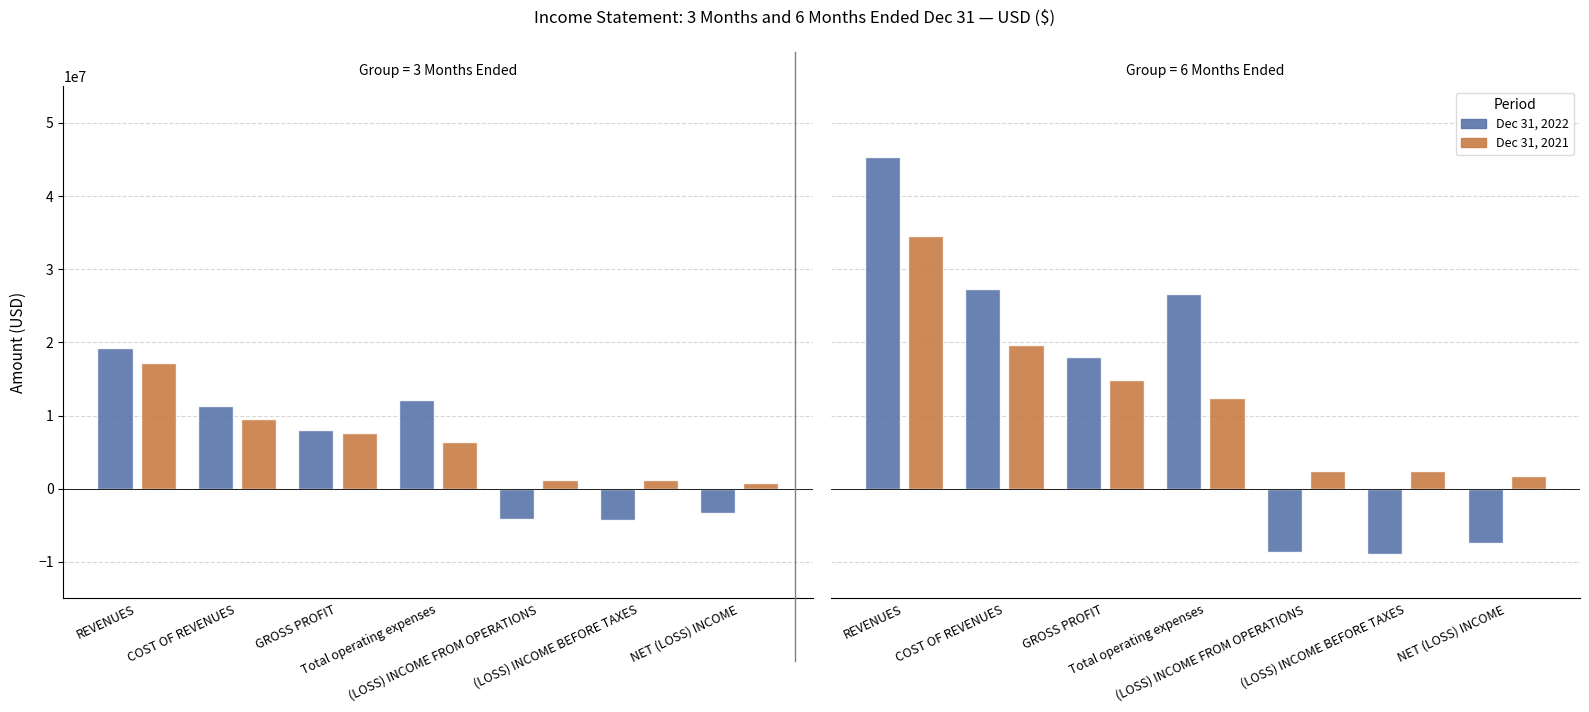

How many values in the Dec 31, 2022 series are below 17955242?

3